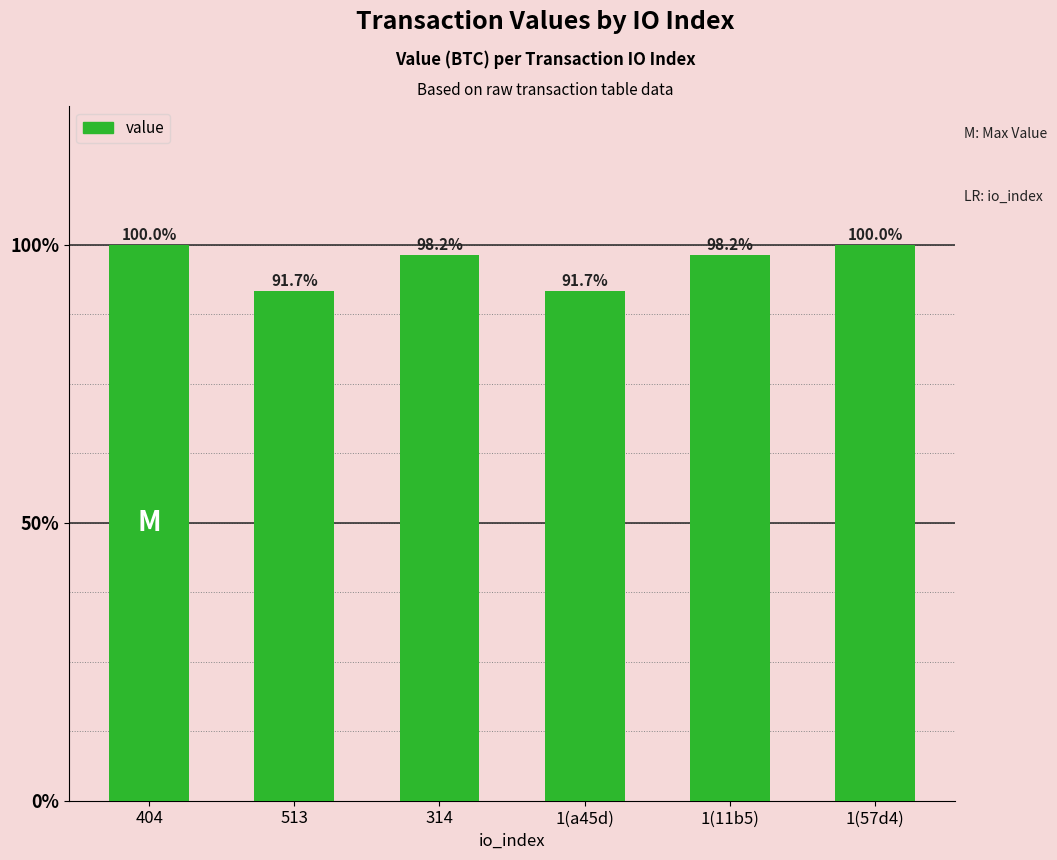

Are the bars horizontal?

No